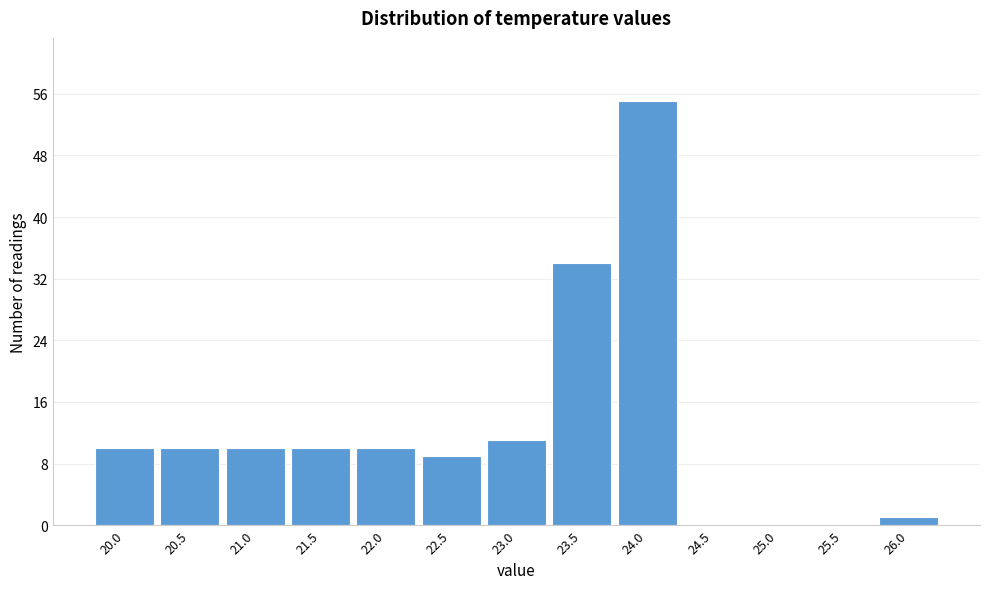

Reading right to left, what are all the values shown in this chart?

26.0=1	25.5=0	25.0=0	24.5=0	24.0=55	23.5=34	23.0=11	22.5=9	22.0=10	21.5=10	21.0=10	20.5=10	20.0=10